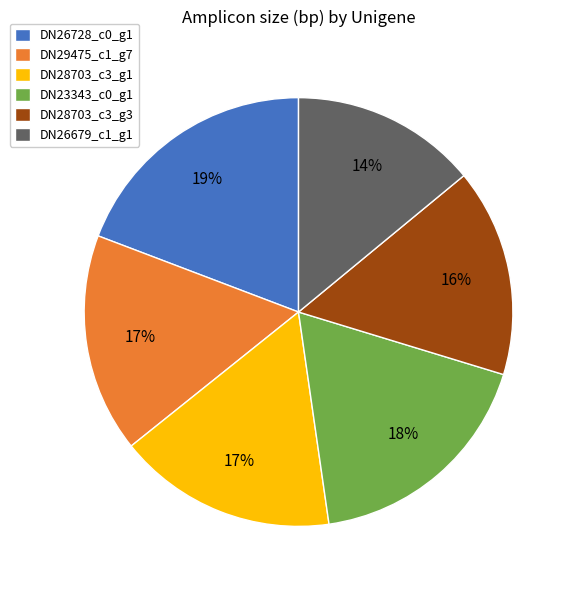

How many slices are in this pie chart?

6